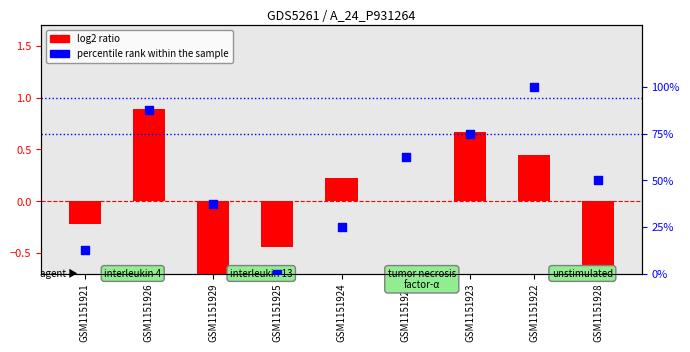

Is the value of percentile rank within the sample at GSM1151924 greater than the value of log2 ratio at GSM1151927?

Yes